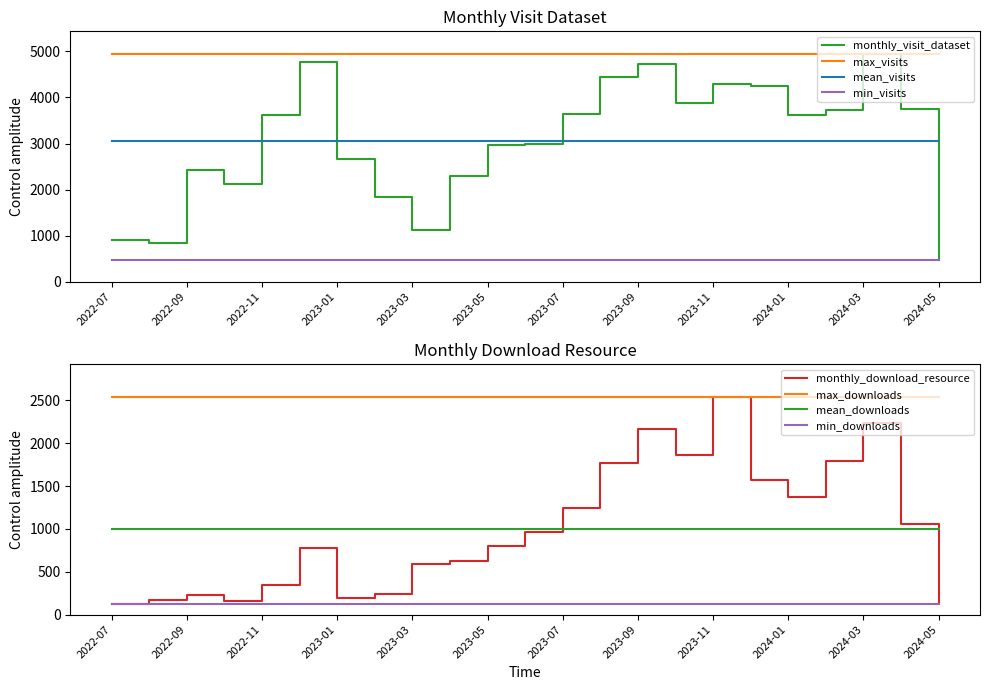

True or false: monthly_visit_dataset and monthly_download_resource cross at least once.

False